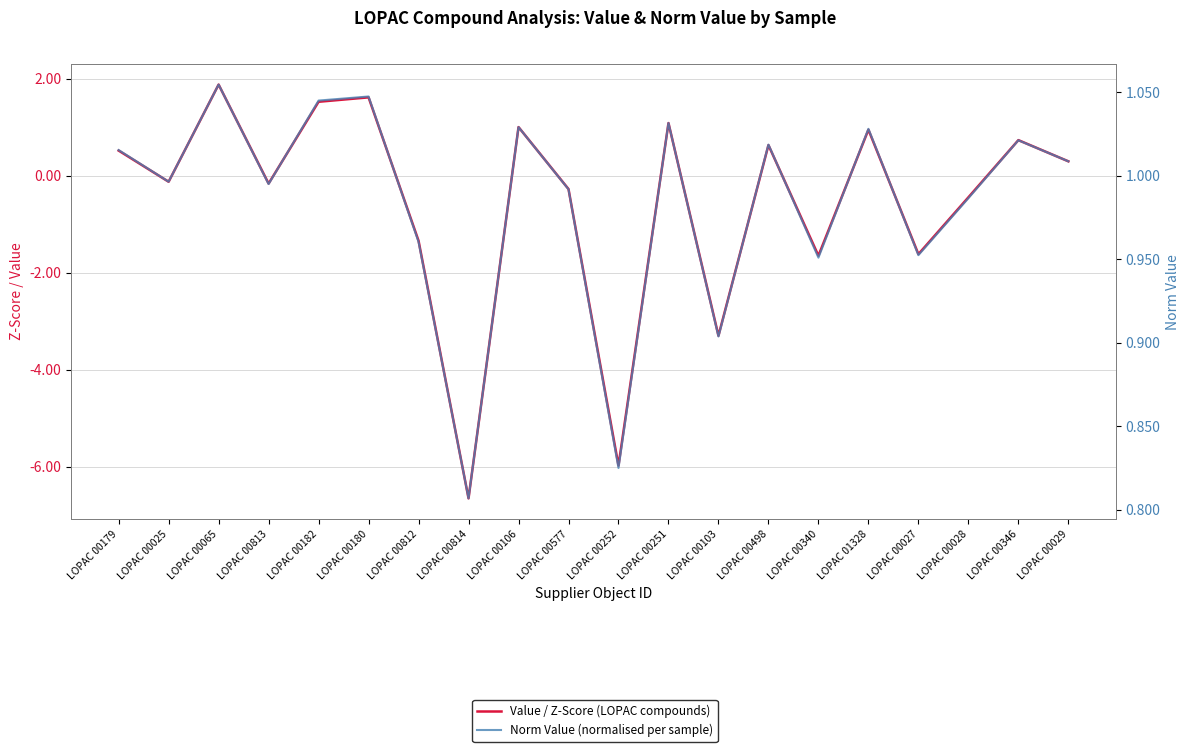

What position from the left is LOPAC 01328?

16